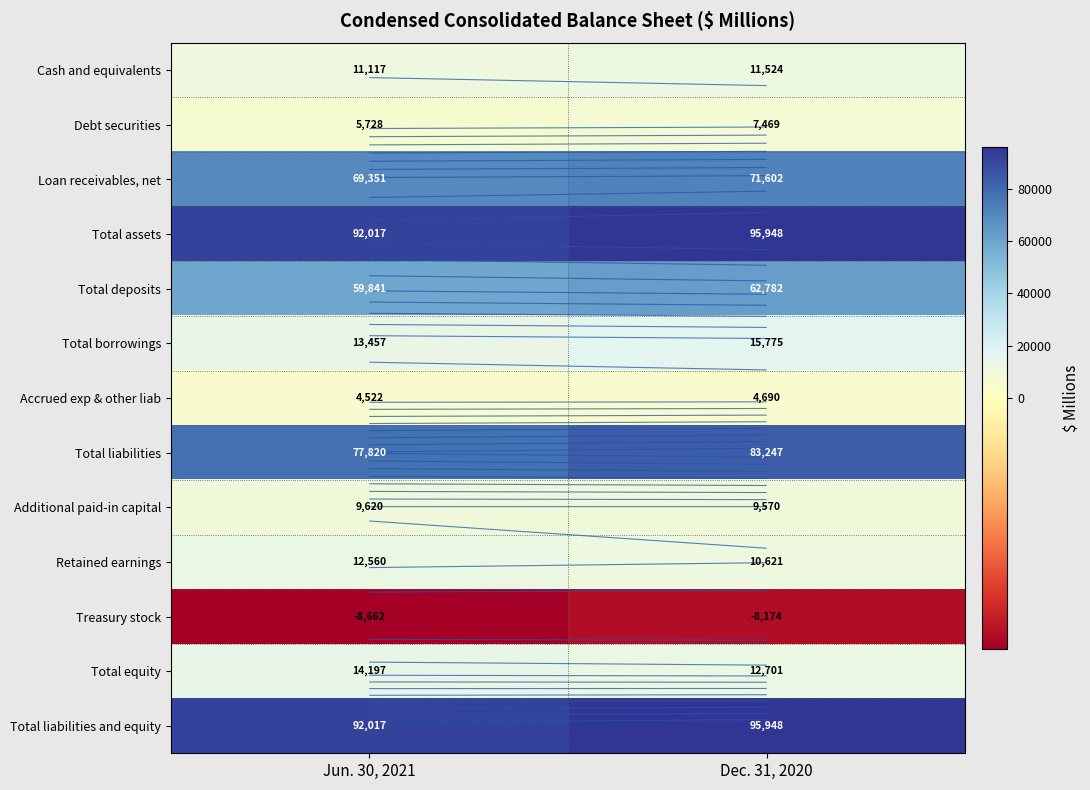

Rank the series at Jun. 30, 2021 from lowest to highest value.

Treasury stock, Accrued exp & other liab, Debt securities, Additional paid-in capital, Cash and equivalents, Retained earnings, Total borrowings, Total equity, Total deposits, Loan receivables, net, Total liabilities, Total assets, Total liabilities and equity